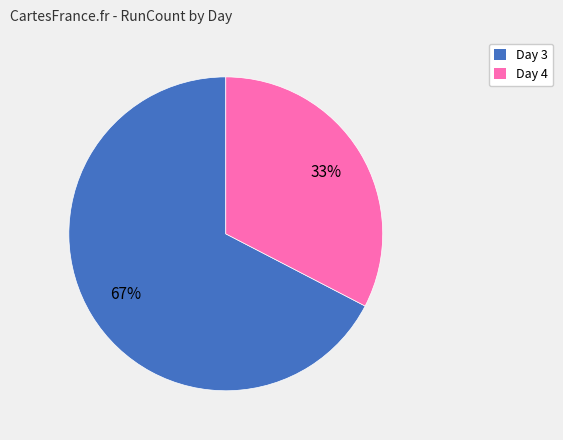

What percentage is the Day 3 slice, to the nearest percent?

67%